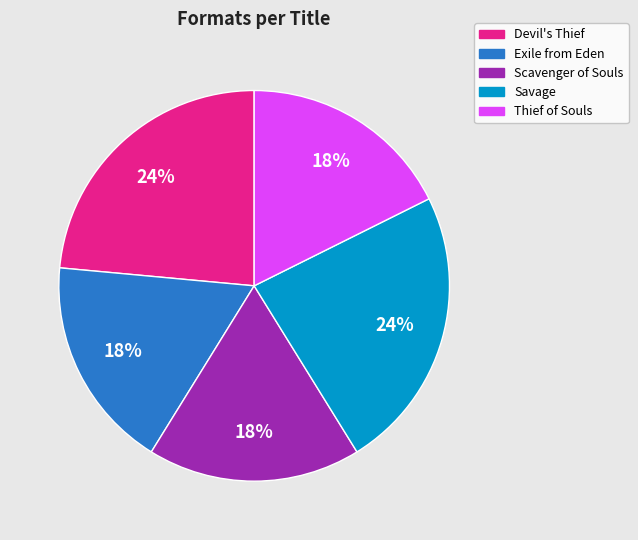

True or false: Exile from Eden accounts for 24% of the total.

False